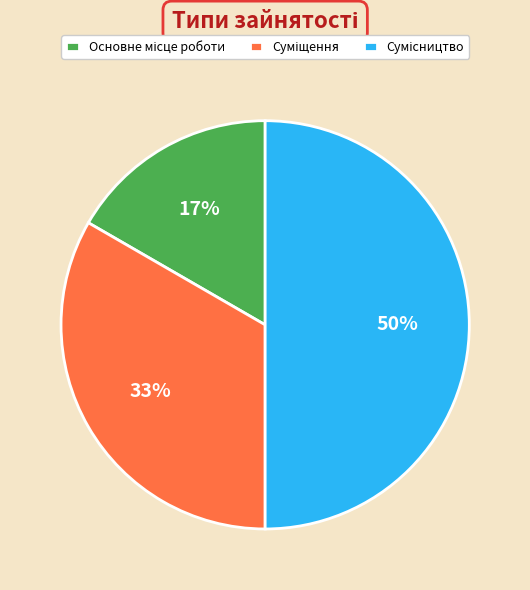

To the nearest percent, what is the average slice percentage?

33%